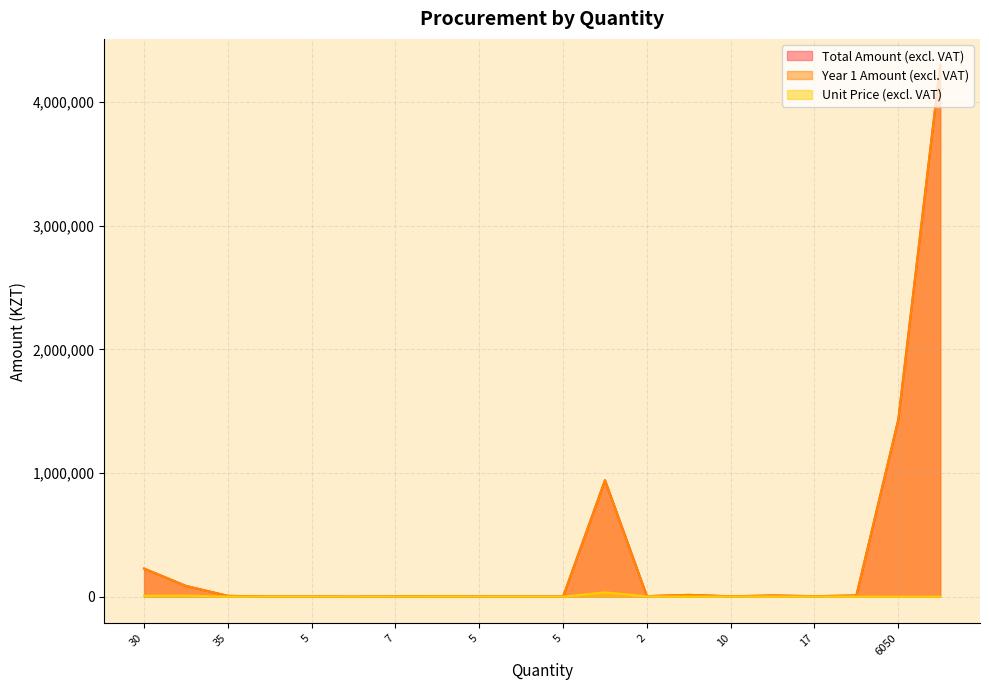

Where does the Total Amount (excl. VAT) series first go above 4494?

30